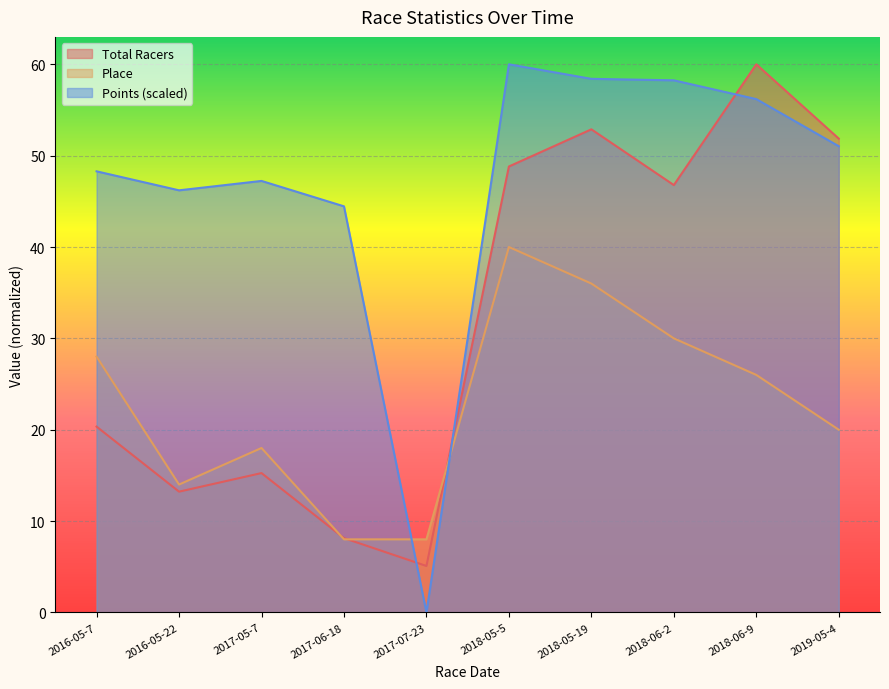

Rank the series by their maximum value, from highest to lowest.

Total Racers, Points, Place